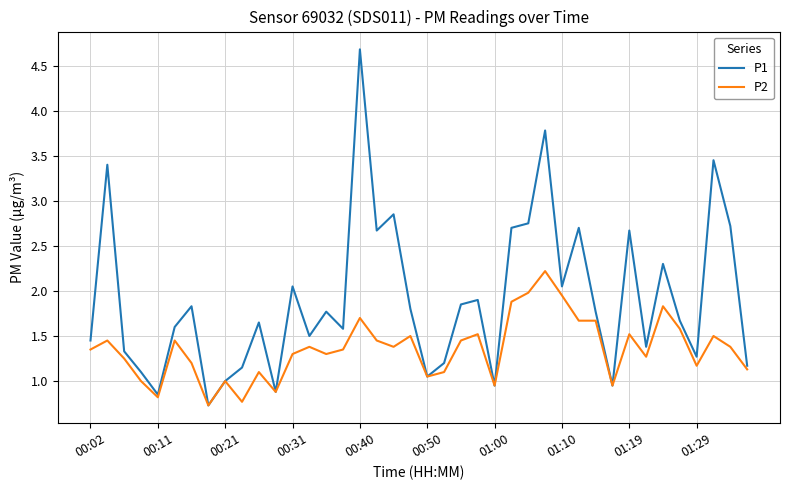

Which series has the largest range (max minus min)?

P1